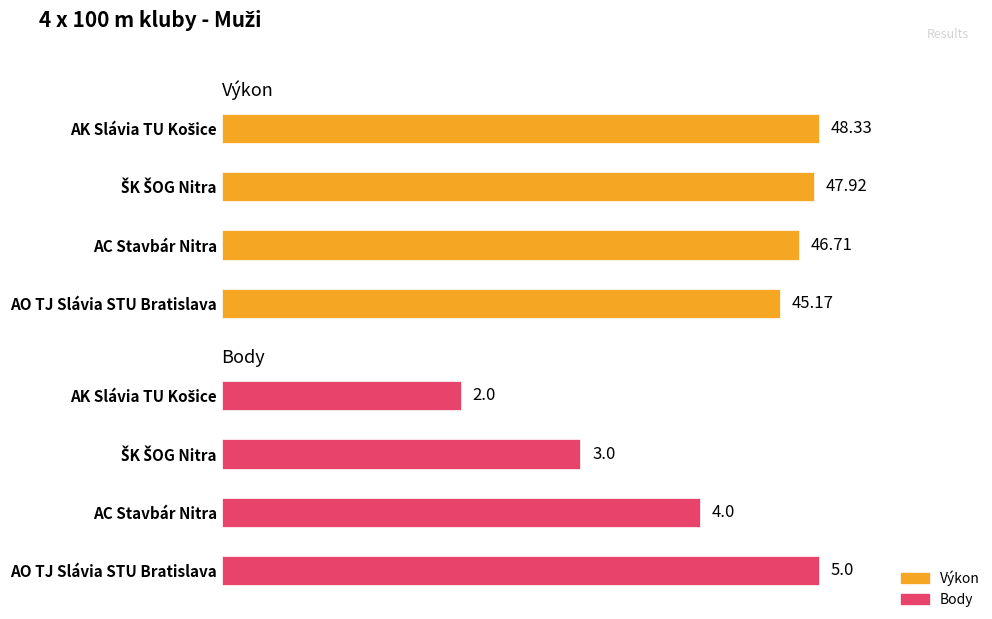

What is the difference between the highest and lowest values at AK Slávia TU Košice?

46.3